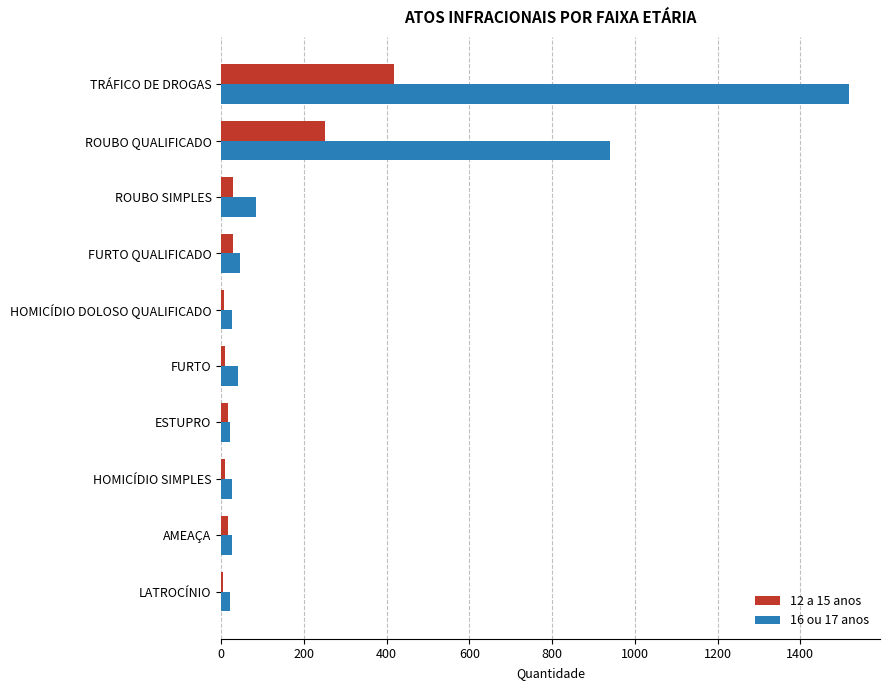

True or false: 12 a 15 anos has a value of 141 at TRÁFICO DE DROGAS.

False